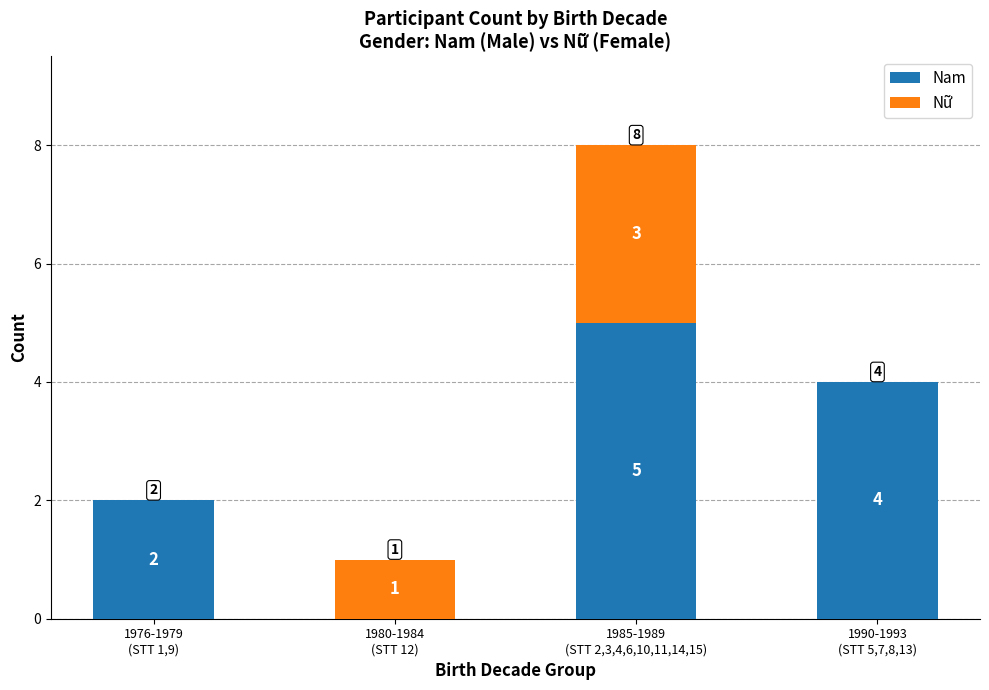

What is the sum of all Nam values?

11